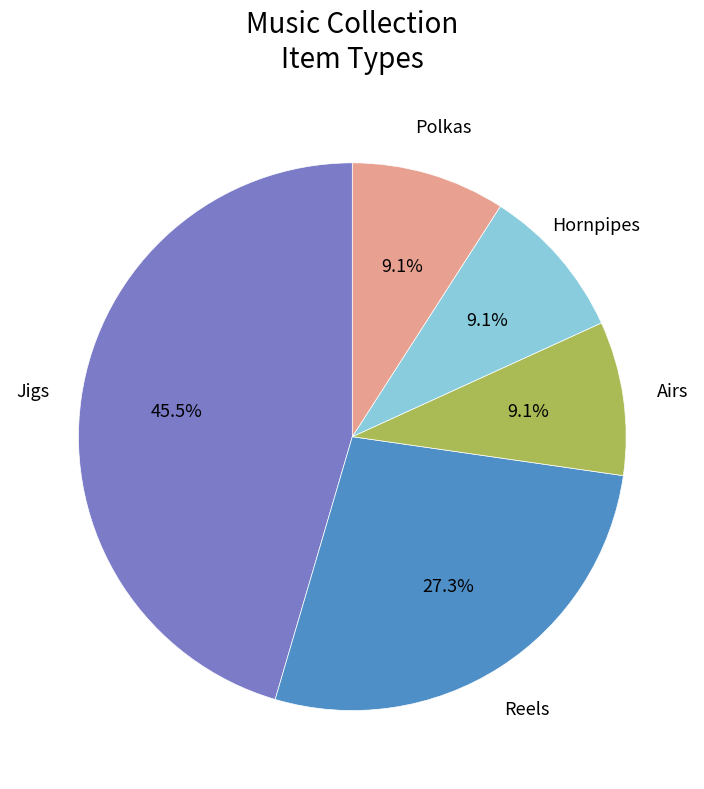

What is the ratio of the value at Hornpipes to the value at Reels?

0.3